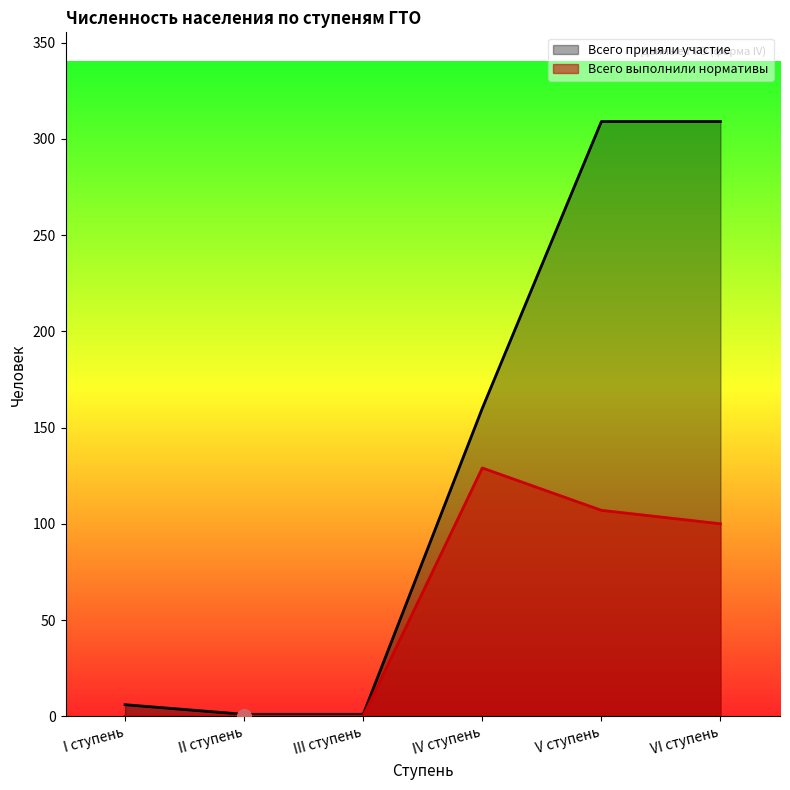

What are all the series names shown in the legend?

Всего приняли участие, Всего выполнили нормативы